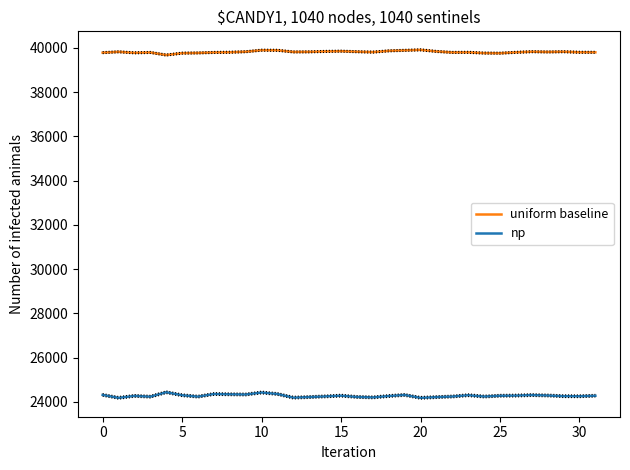

True or false: uniform baseline and np cross at least once.

False